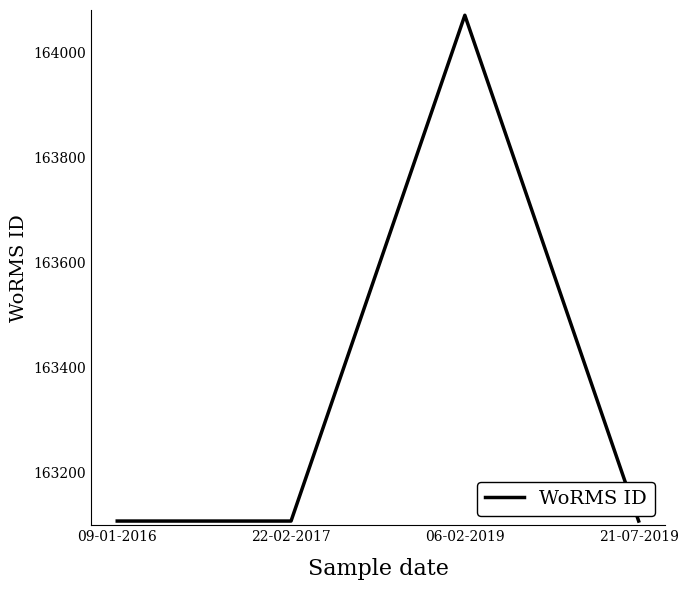

At which category does the data reach its first local peak?

06-02-2019